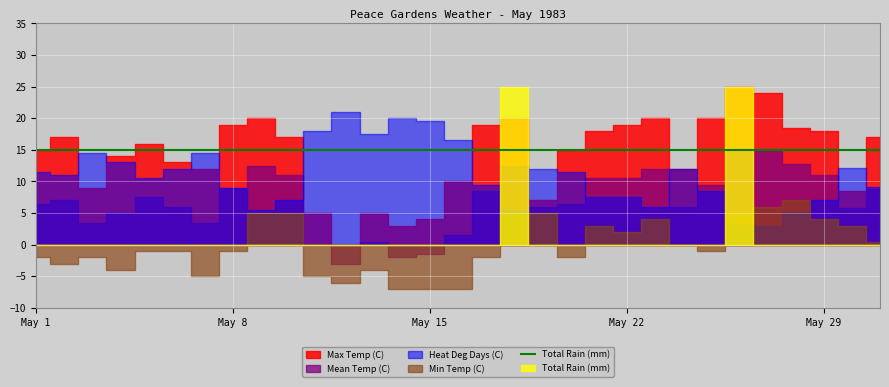

Is it true that Heat Deg Days (C) equals 7.5 at 1983-05-22?

True